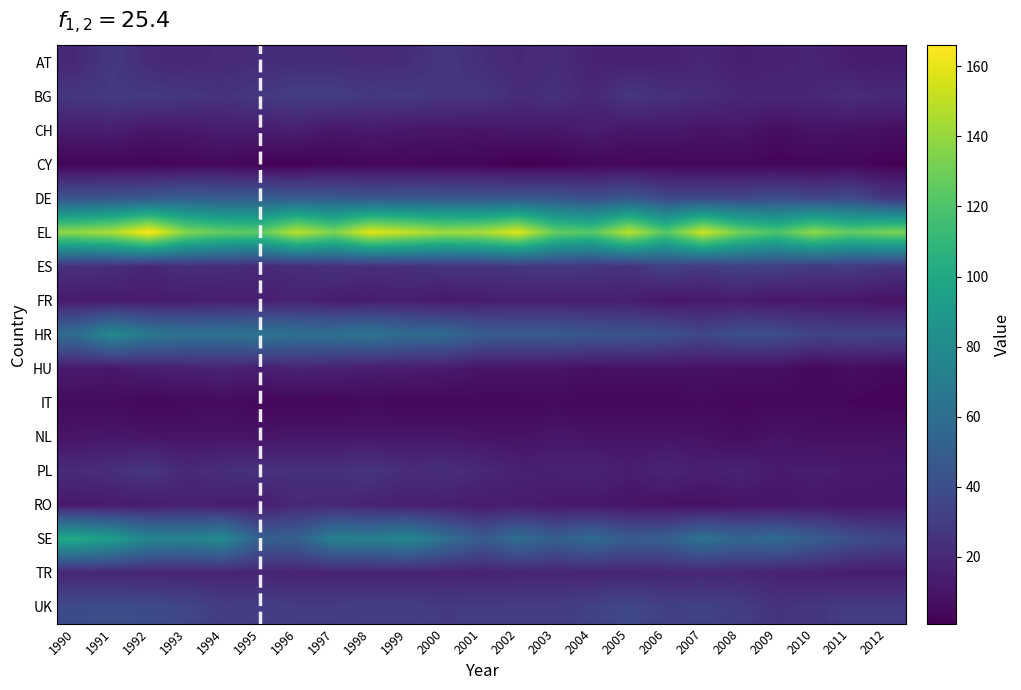

What is the total value across all series at 2005?

490